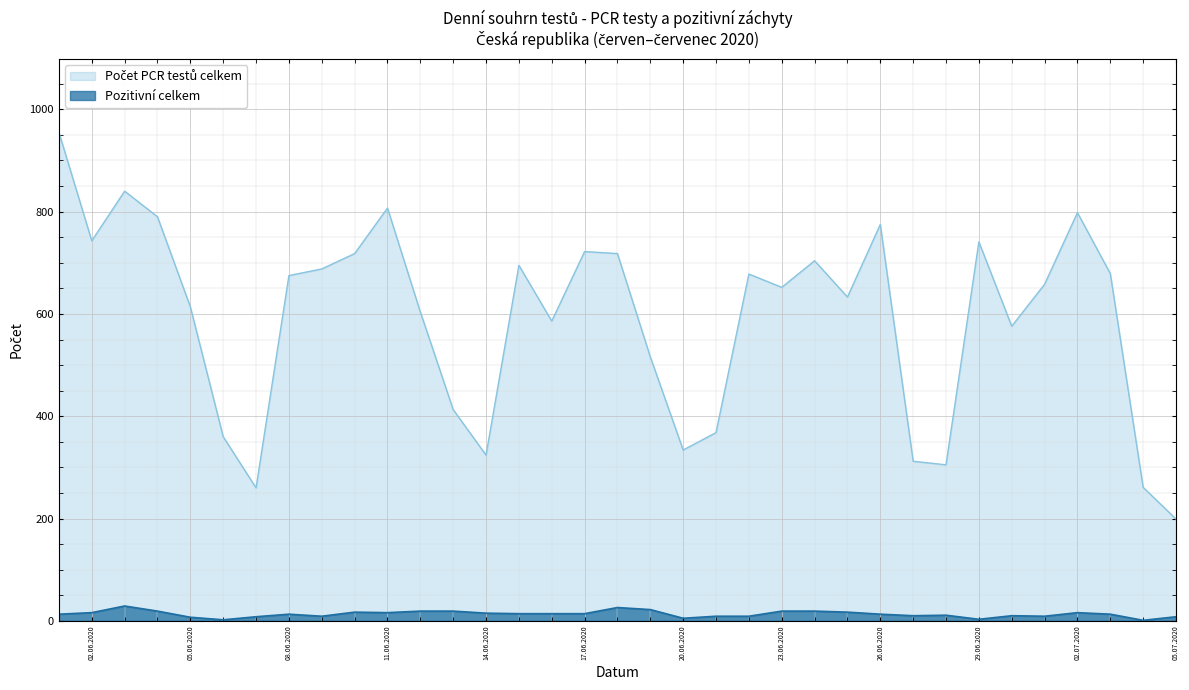

True or false: Počet PCR testů celkem and Pozitivní celkem cross at least once.

False